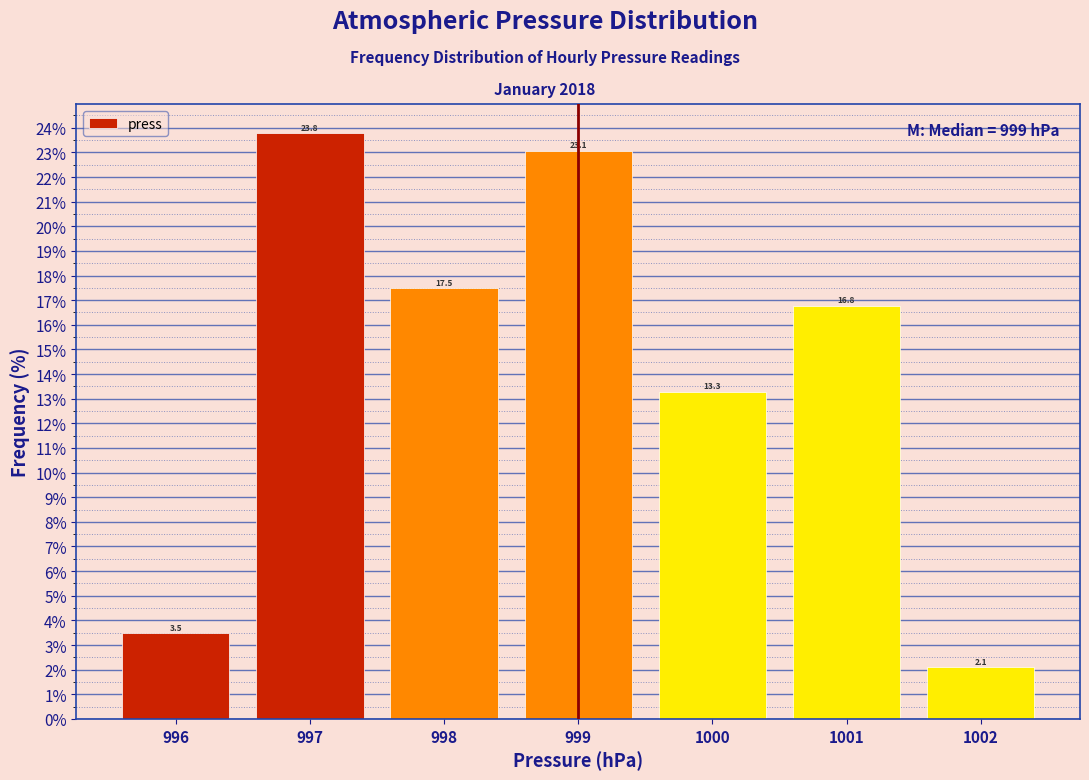

What is the height of the bar covering 995.5 to 996.5 on the x-axis?

3.5